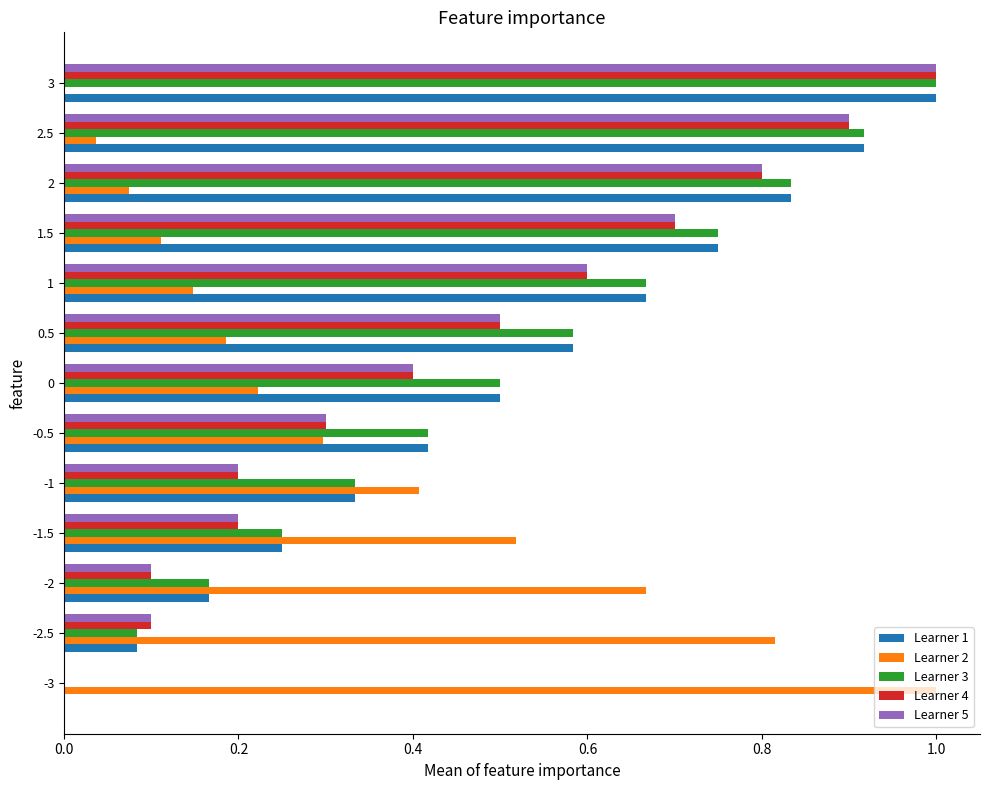

True or false: Learner 3 has a value of 0.2 at -0.5.

False